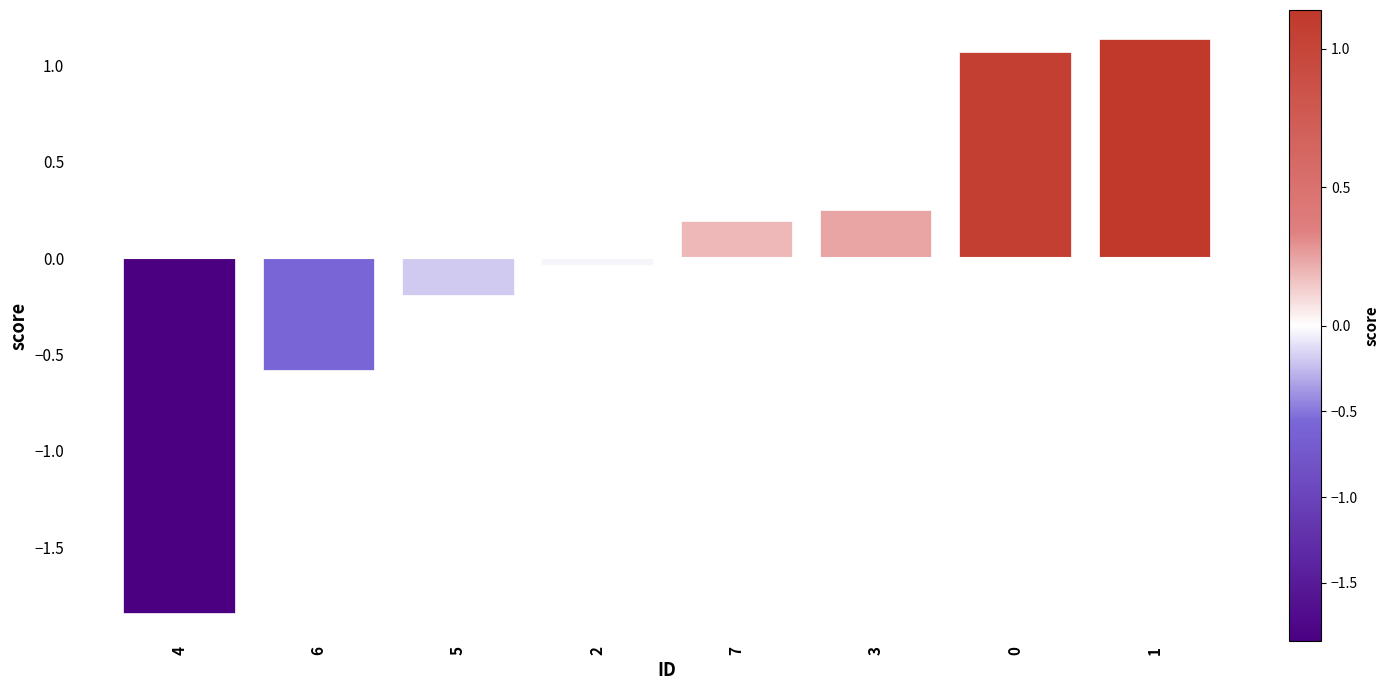

Which has a higher value, 5 or 1?

1